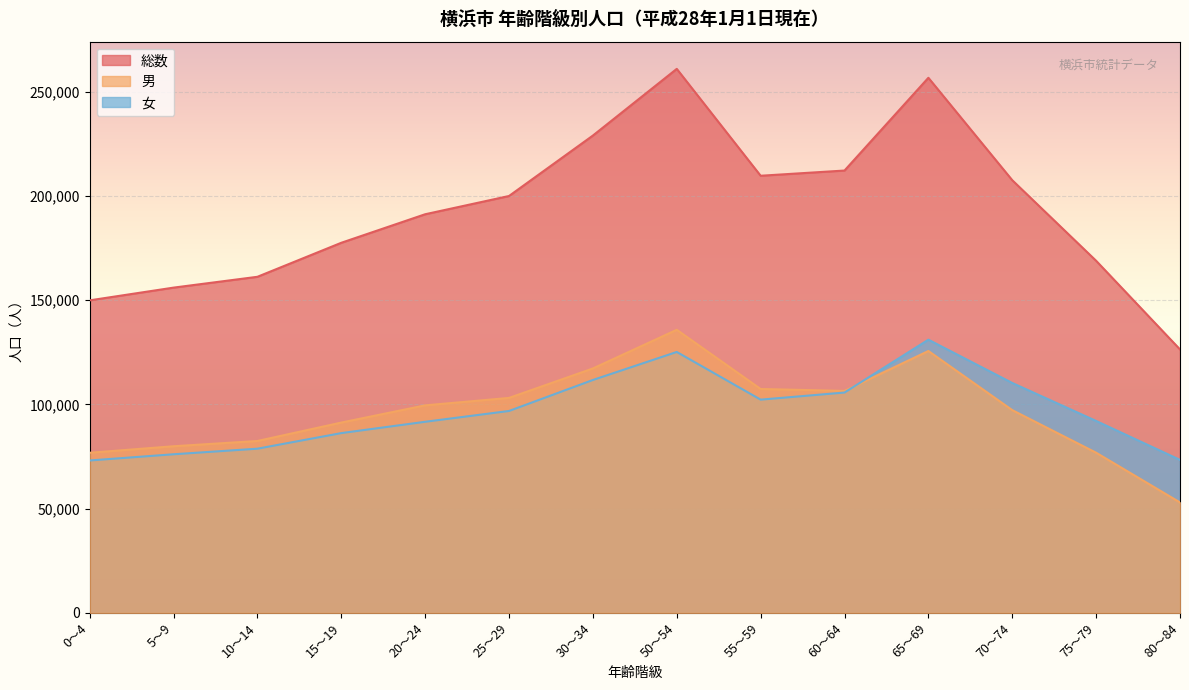

Reading right to left, list all the values displayed in this chart.

総数: 126330	168838	207475	256582	212109	209612	260859	228885	199899	191148	177466	161158	155965	149861
男: 52963	76807	97227	125582	106450	107358	135745	117208	103081	99512	91260	82425	79905	76779
女: 73367	92031	110248	131000	105659	102254	125114	111677	96818	91636	86206	78733	76060	73082